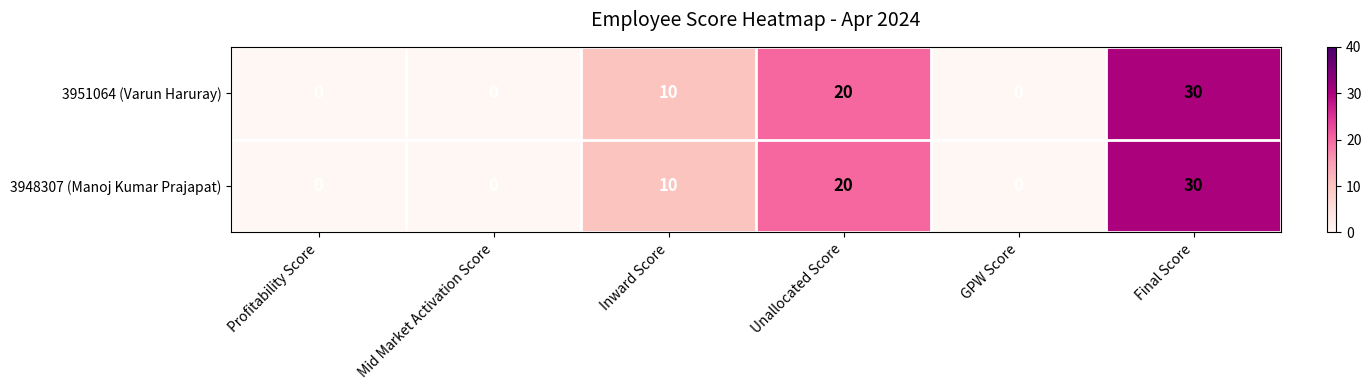

Reading left to right, extract all data points from this chart.

3951064 (Varun Haruray): 0	0	10	20	0	30
3948307 (Manoj Kumar Prajapat): 0	0	10	20	0	30